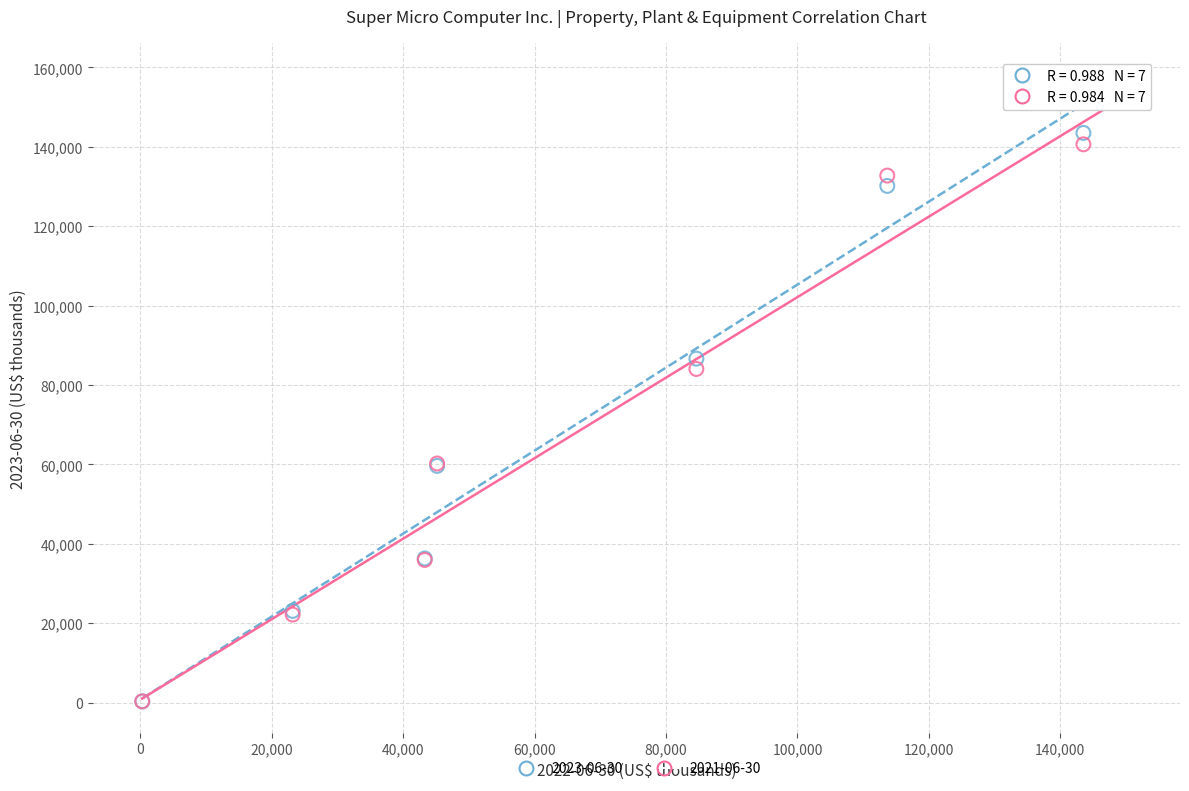

Which series contains the highest Y value?

2023-06-30